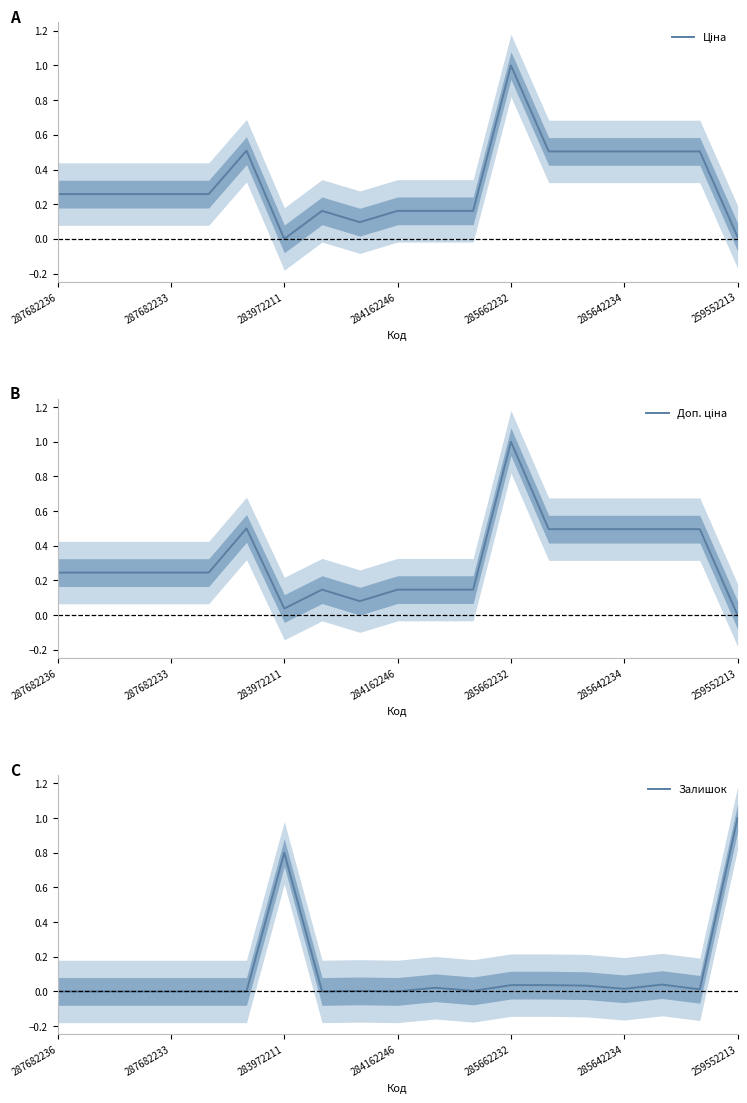

The value of Залишок at 287682236 is -0.5. True or false?

False